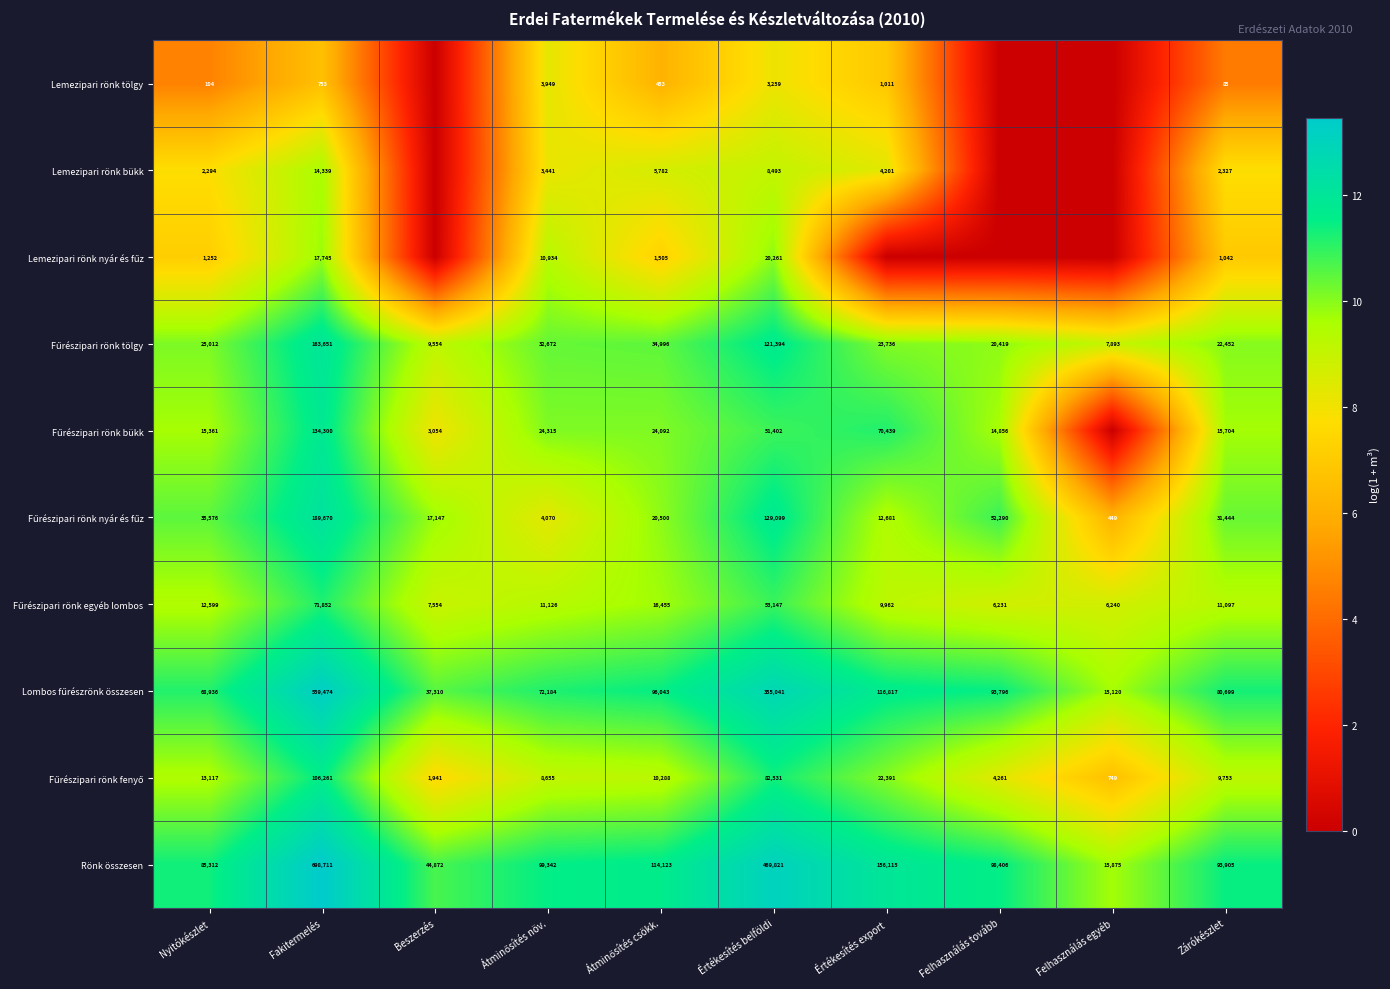

The Lemezipari rönk bükk series shows 2327 at Zárókészlet. True or false?

True